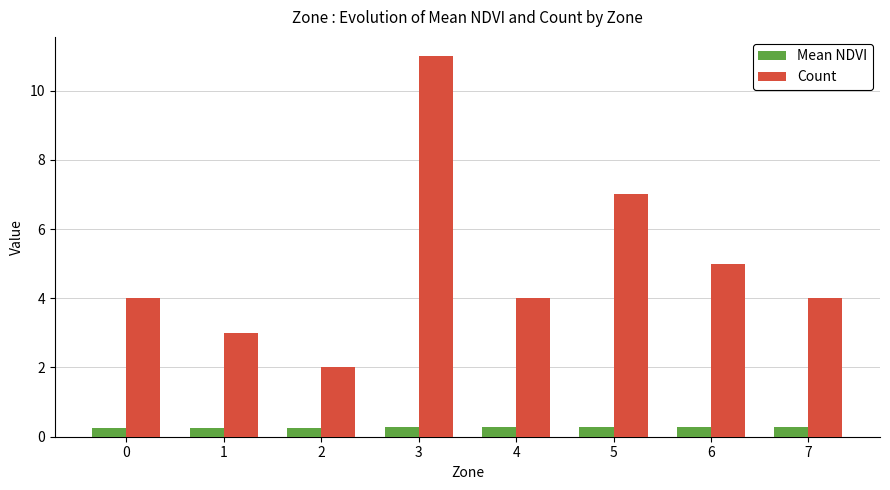

The value of Count at 2 is 2.0. True or false?

True